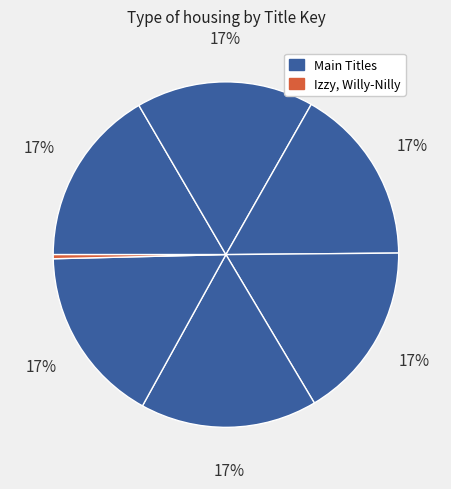

Does any single category account for the majority?

No